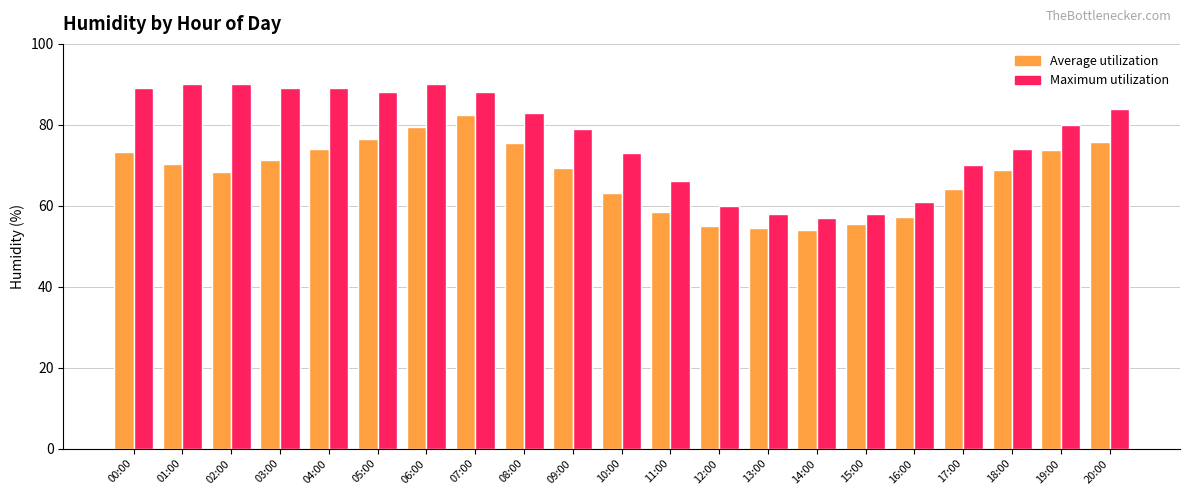

The Average utilization series shows 68.8 at 18:00. True or false?

True